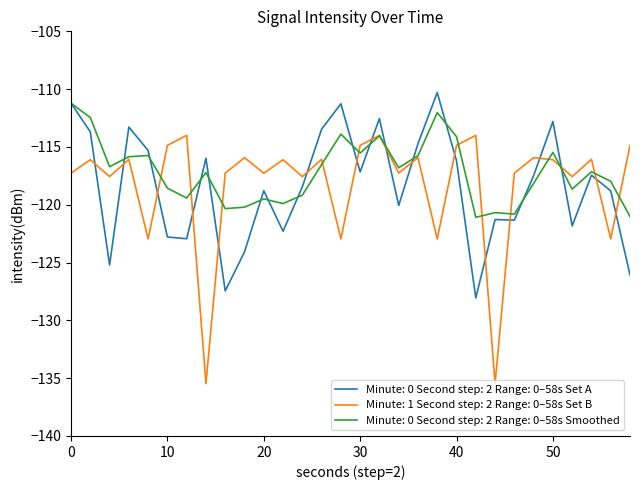

Which series has the widest spread of values?

Minute: 1 Second step: 2 Range: 0–58s Set B